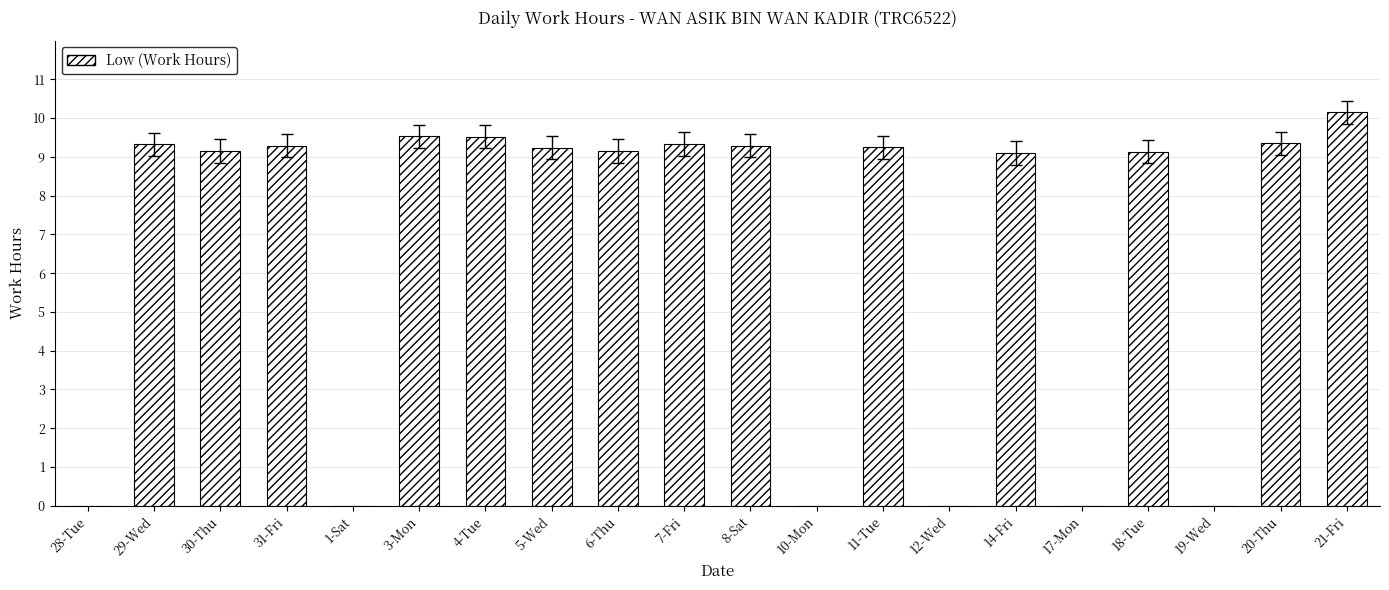

What is the maximum value shown in the chart?

10.2